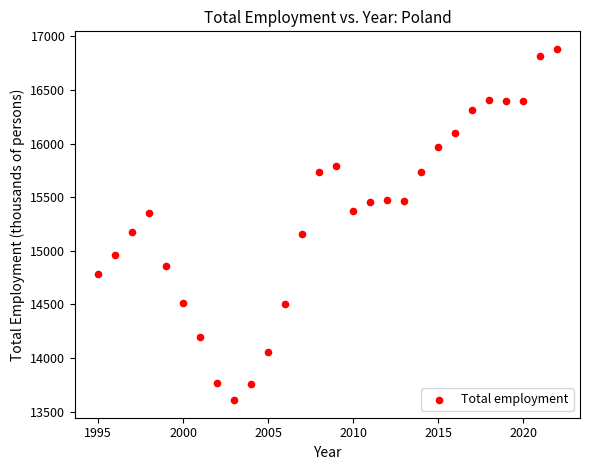

What is the range of X values (max minus min)?

27.0